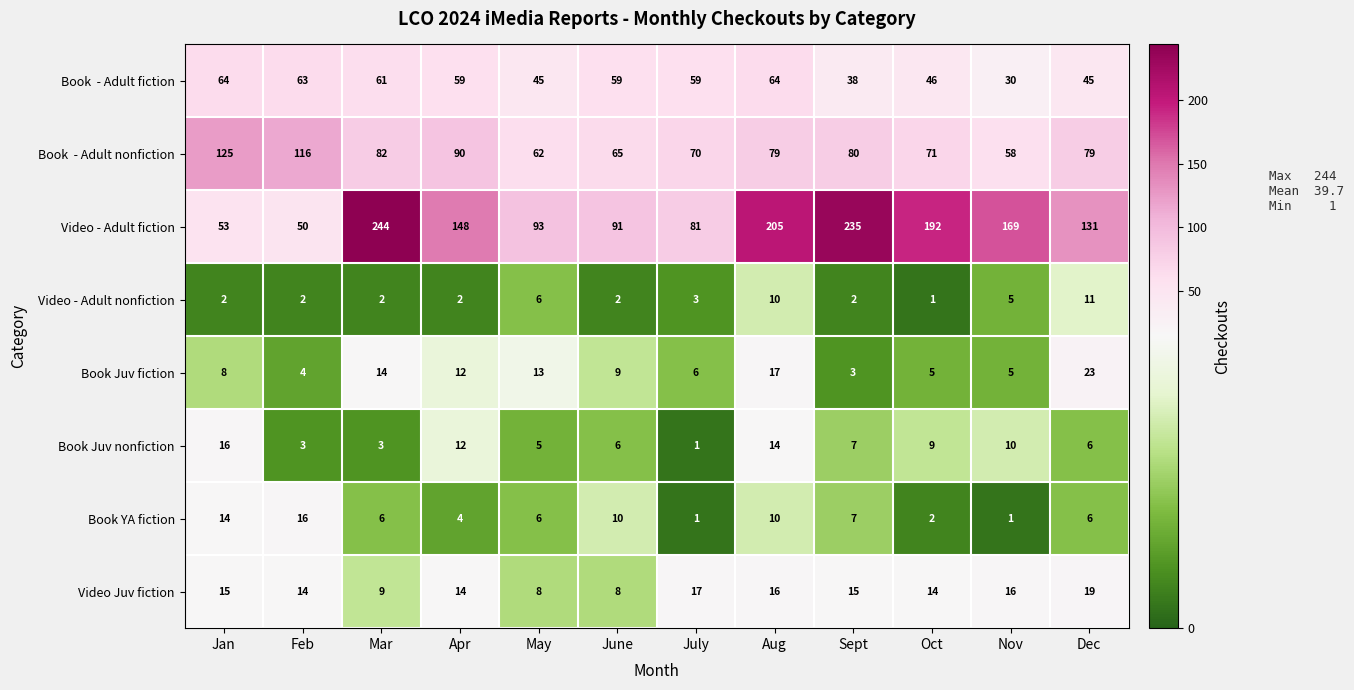

Where is Book YA fiction nearest to the value 8?

Sept